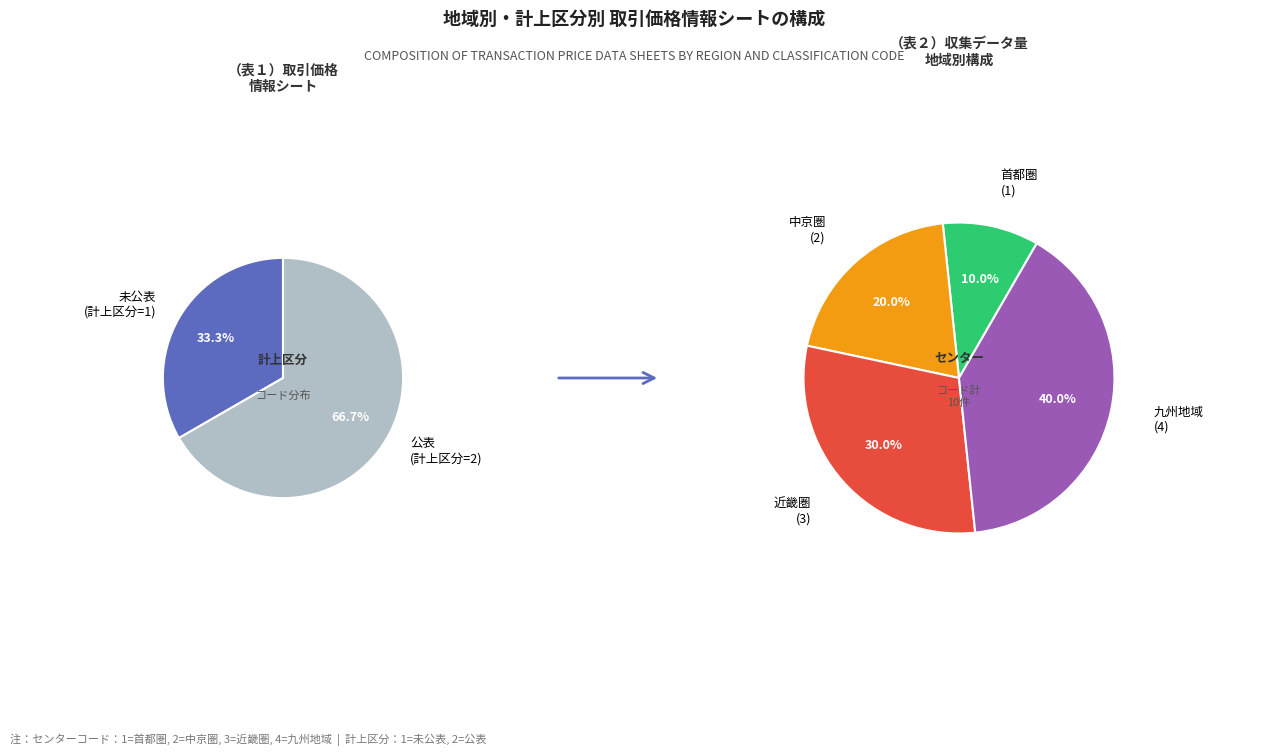

True or false: 全地域 accounts for 20% of the total.

False